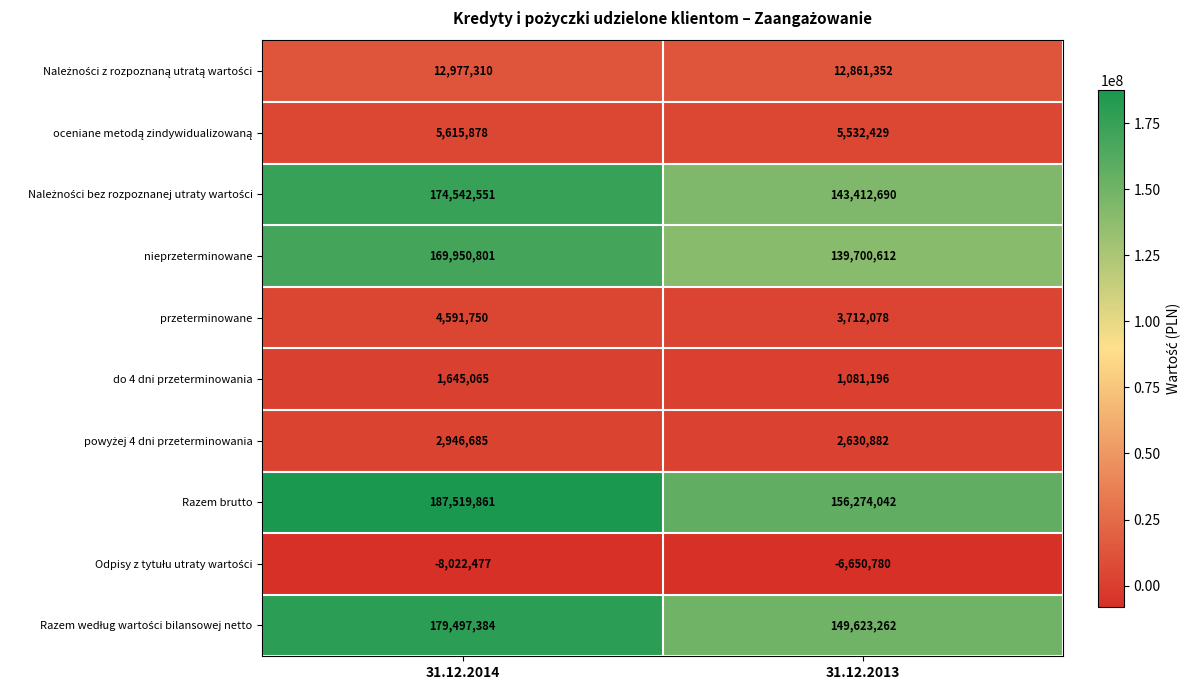

Which series changed the most between 31.12.2014 and 31.12.2013?

Razem brutto